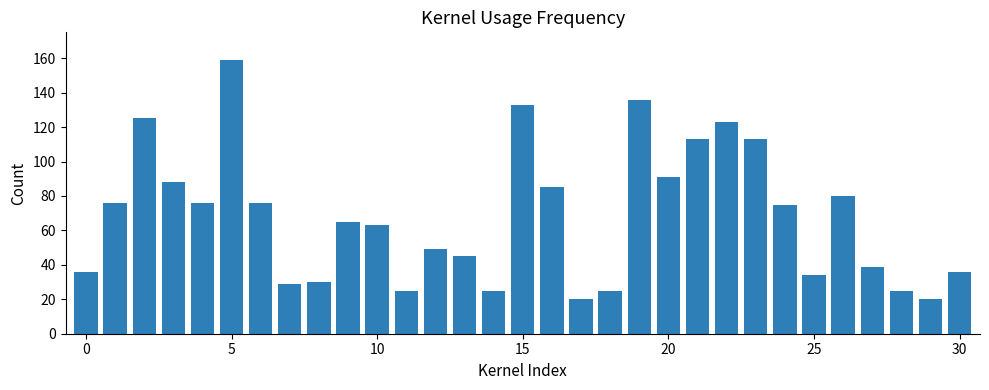

Count the number of categories in the chart.

31